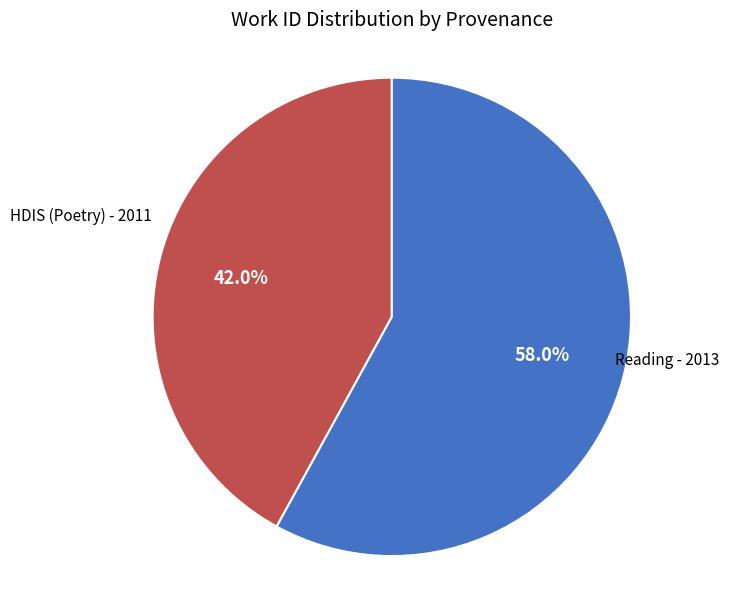

Which has a higher value, HDIS (Poetry) - 2011 or Reading - 2013?

Reading - 2013